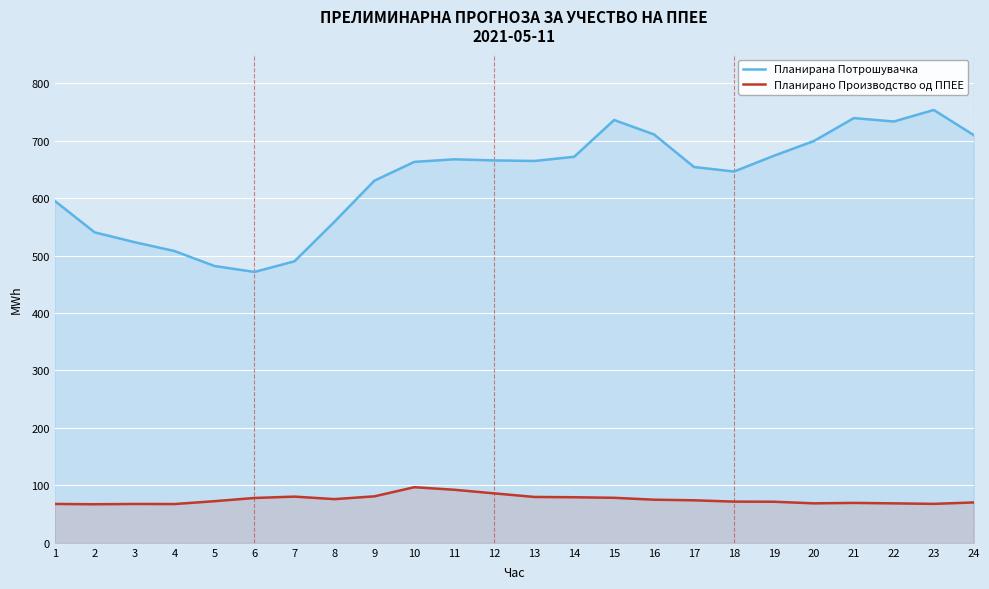

At 5, list the series in order from largest to smallest.

Планирана Потрошувачка, Планирано Производство од ППЕЕ